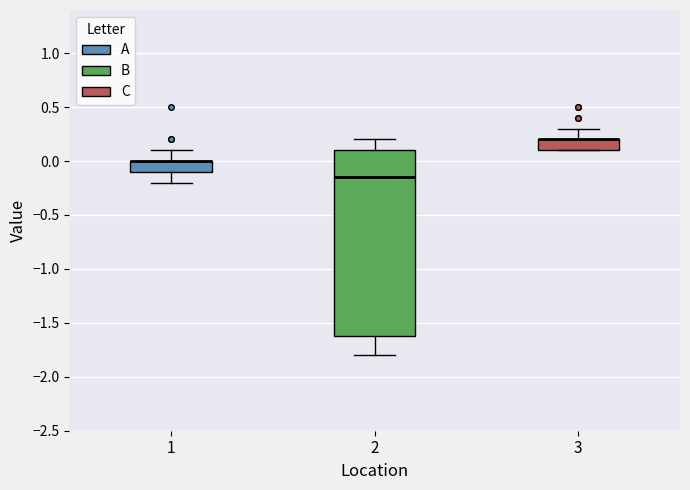

Reading left to right, read every box against the y-axis: the position of its median line, the range the box covers, and the ends of its whiskers. The values are not printed on the chart, so give them approximately, as read against the axis.

1: median 0.00 (drawn on the box's upper edge), box -0.10 to 0.00, whiskers -0.20 to 0.10
2: median -0.15, box -1.60 to 0.10, whiskers -1.80 to 0.20
3: median 0.20 (drawn on the box's upper edge), box 0.10 to 0.20, whiskers 0.10 to 0.30